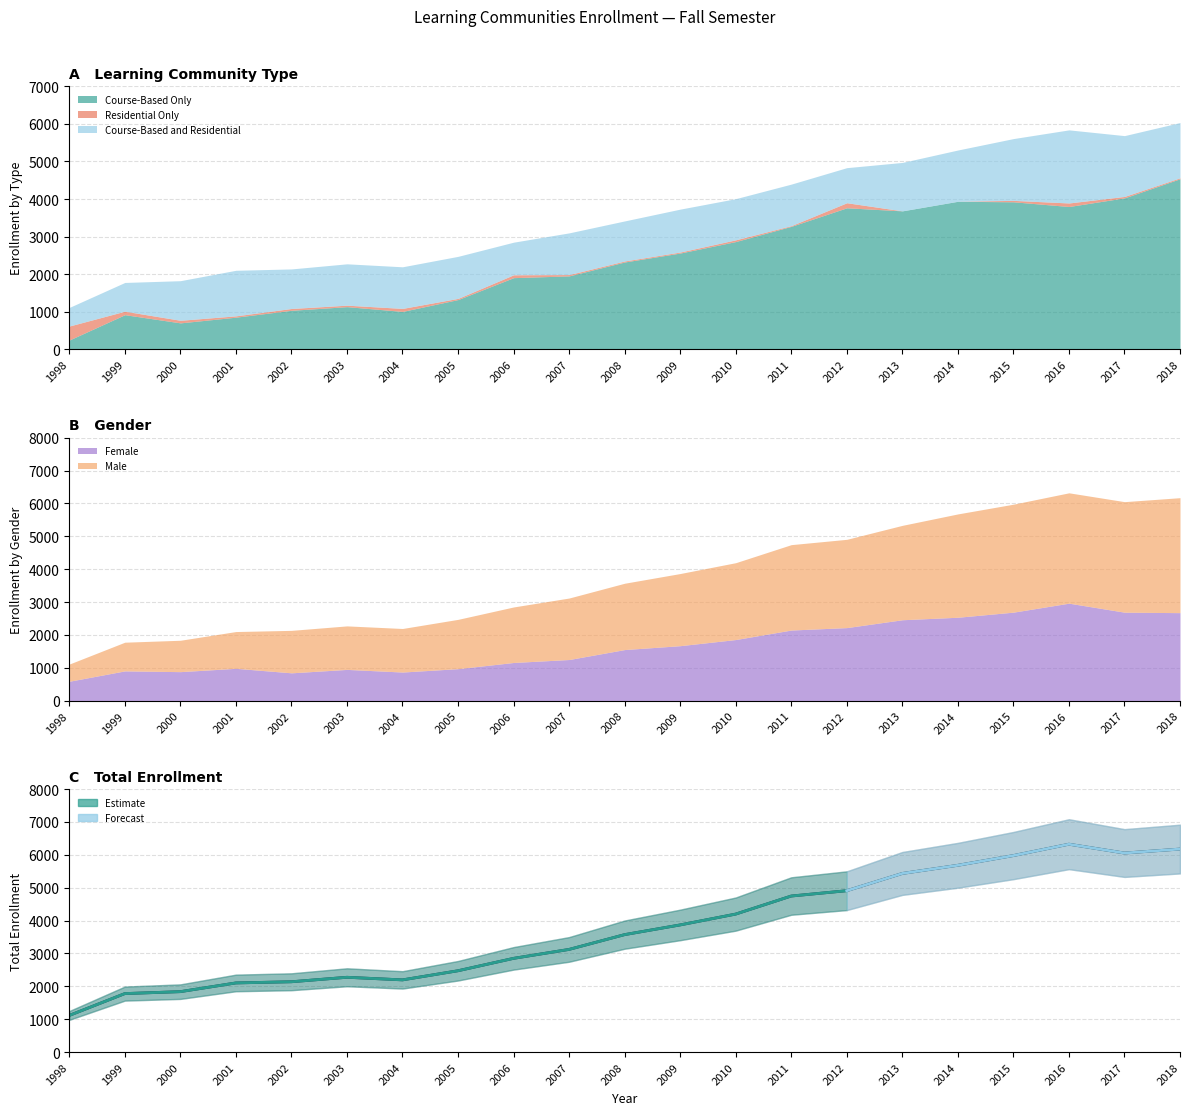

What is the smallest value displayed?

1114